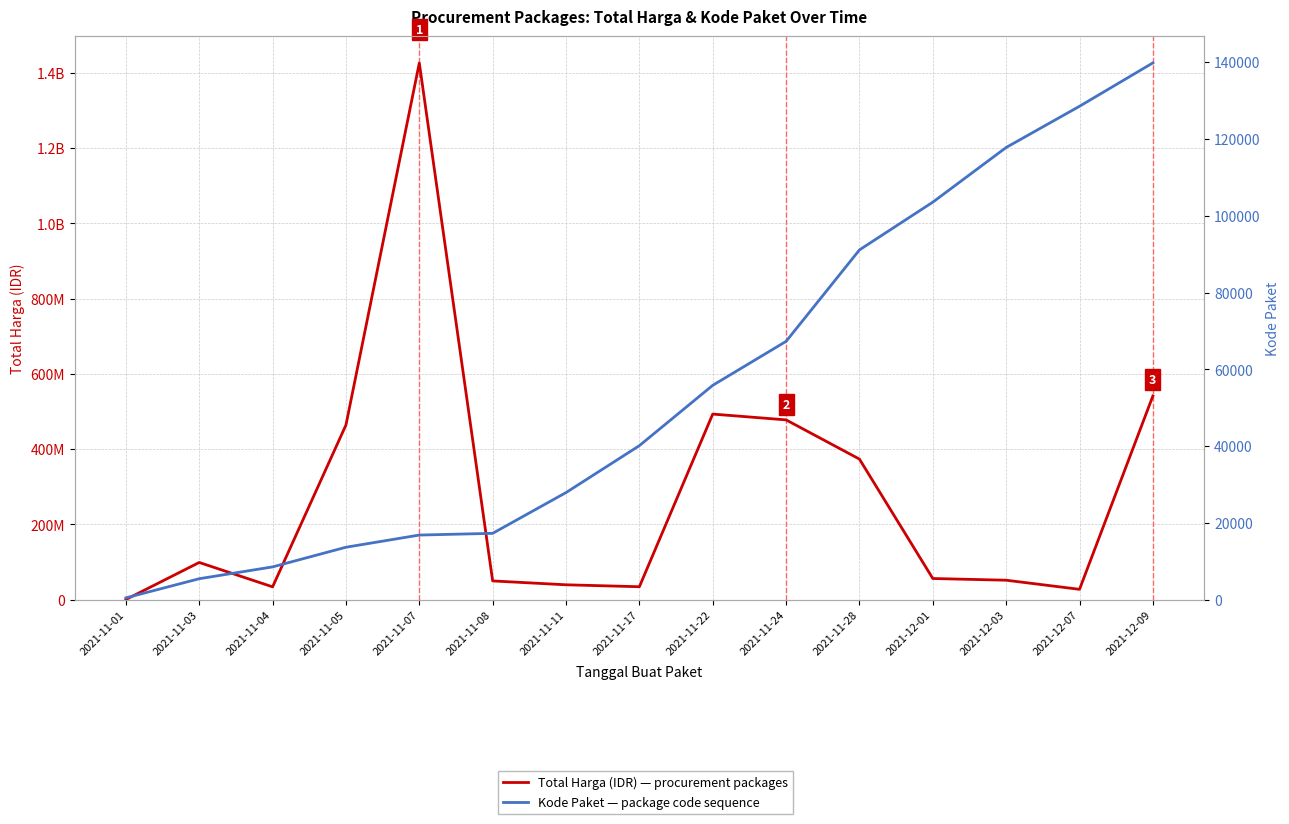

What is the label of the 8th point from the left?

2021-11-17